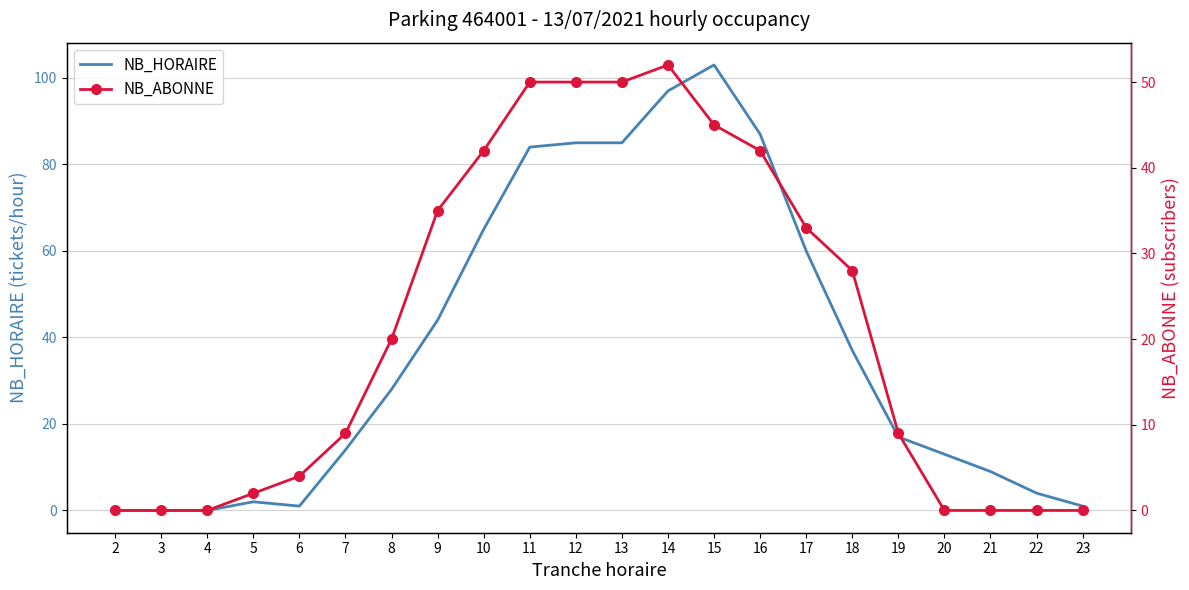

What is the sum of all NB_HORAIRE values?

836